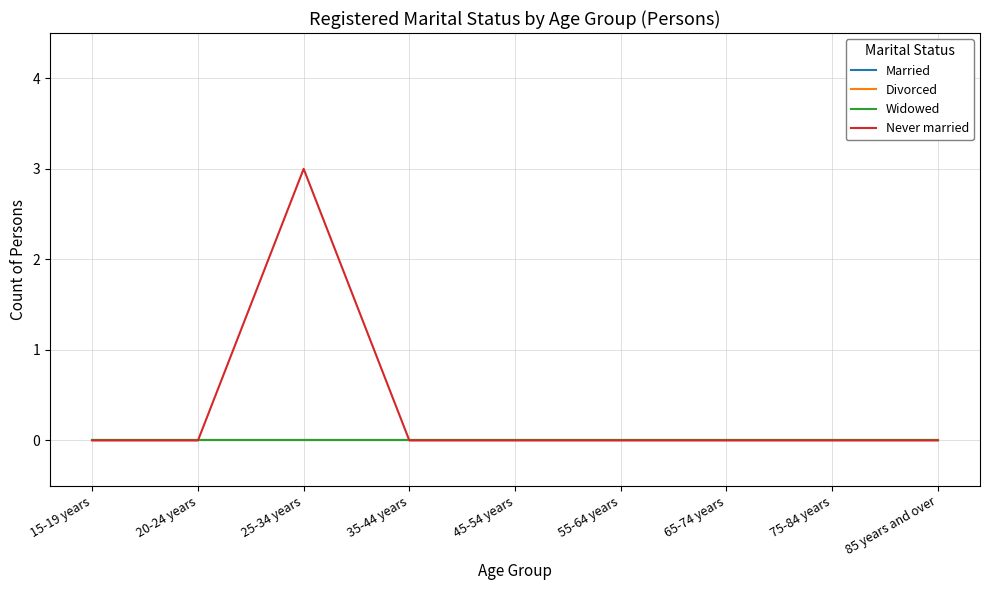

Does the chart have visible grid lines?

Yes